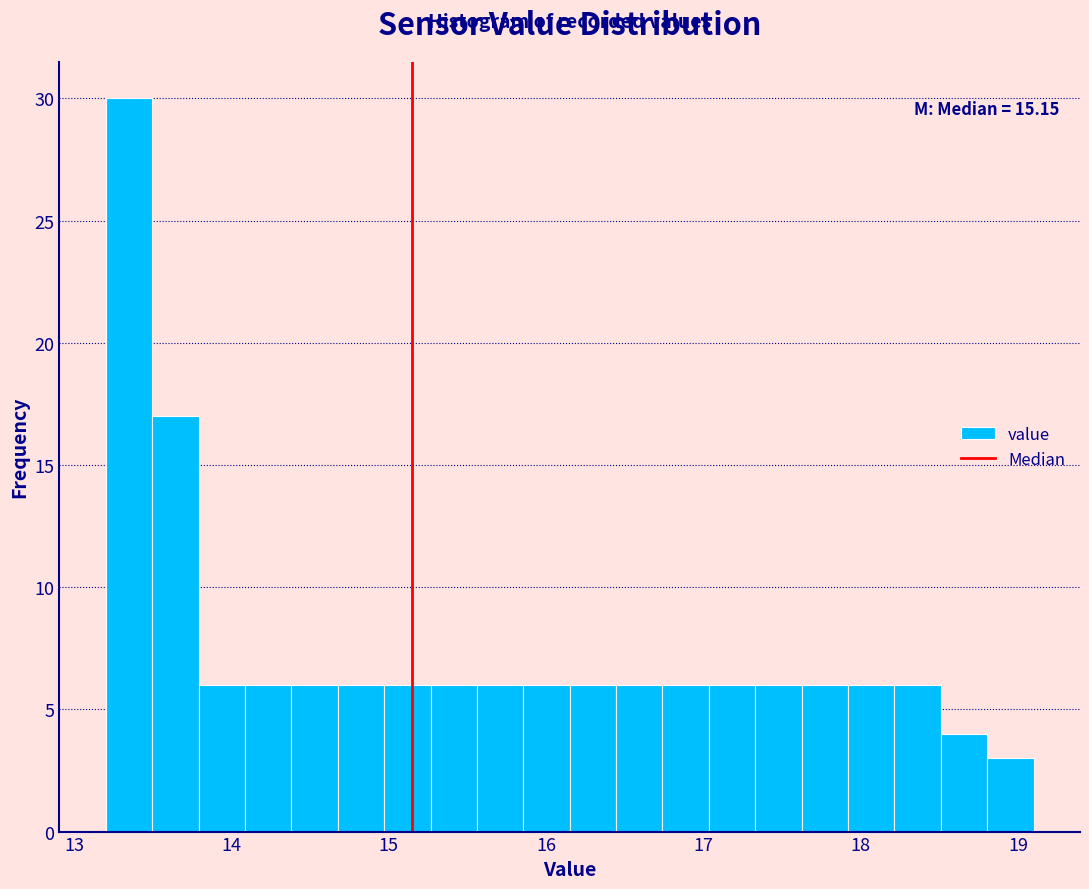

Around what value on the x-axis is the tallest bar? Give the approximate position of its centre, as read against the axis.

13.3